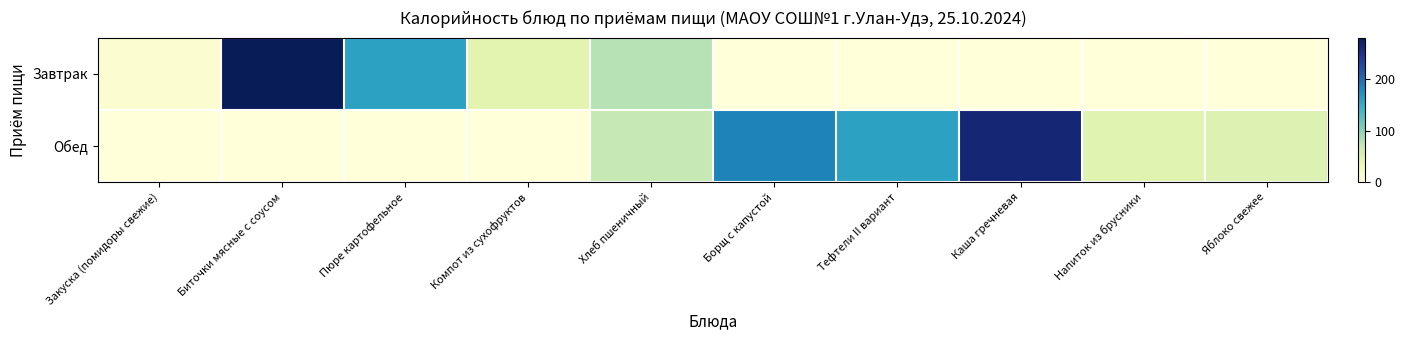

Rank the series by their maximum value, from lowest to highest.

Обед, Завтрак